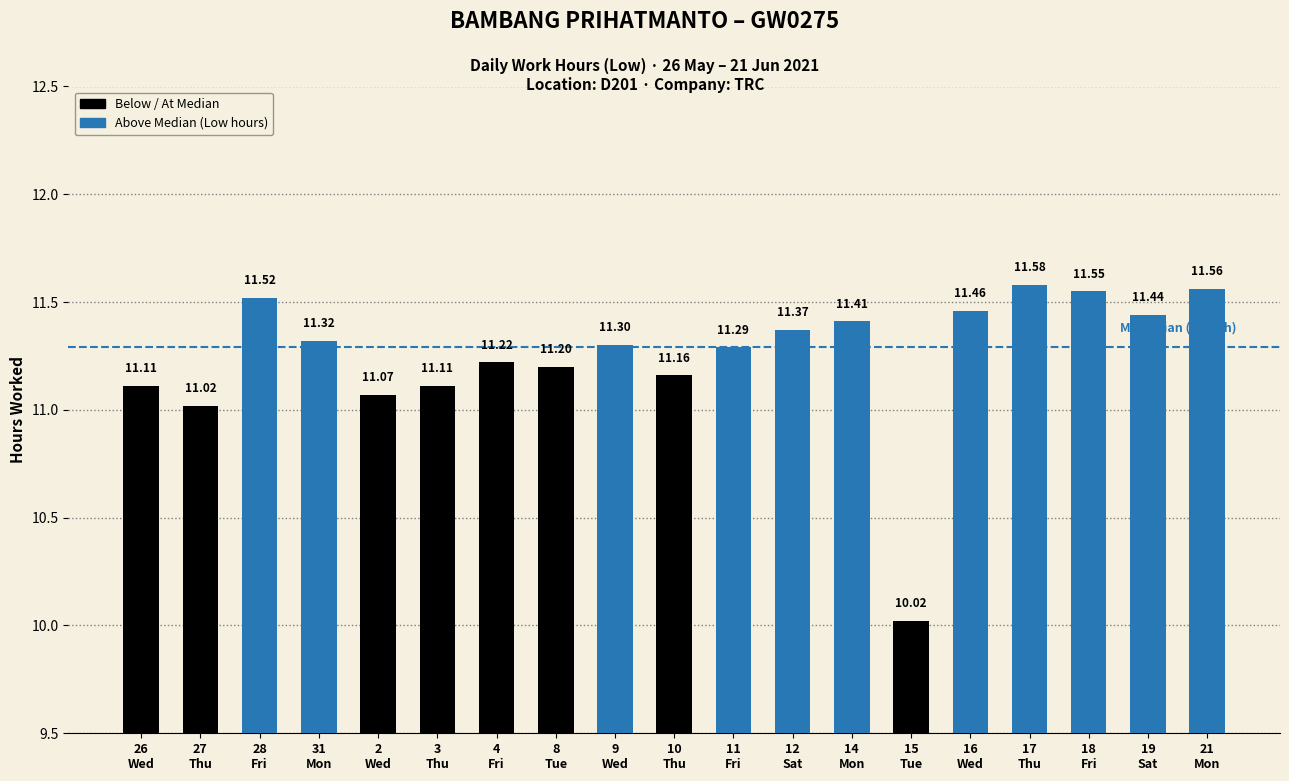

What is the difference between the maximum and minimum values?

1.6